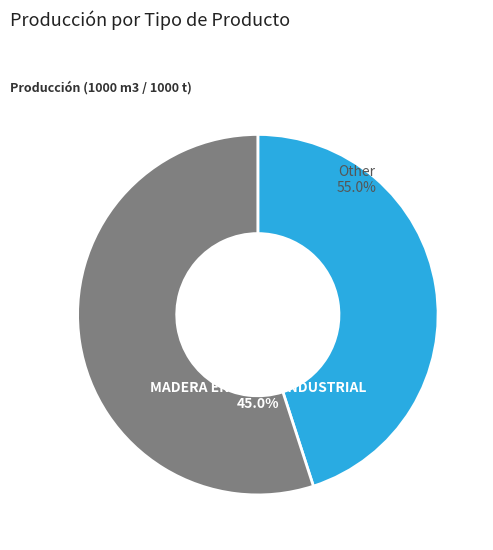

Does any single category account for the majority?

Yes